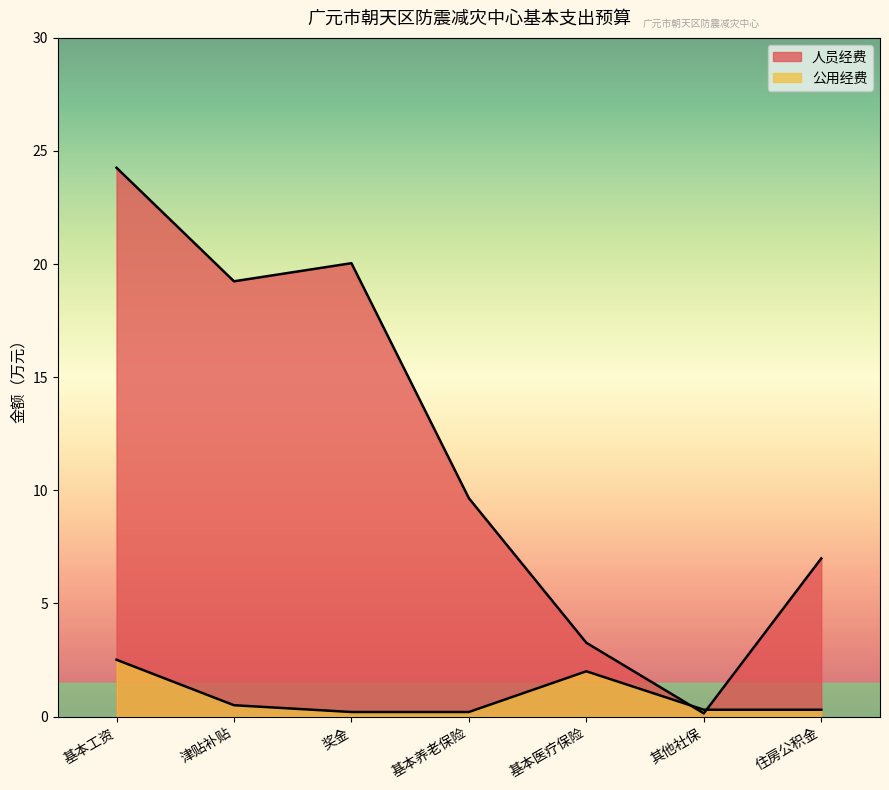

What position from the left is 住房公积金?

7